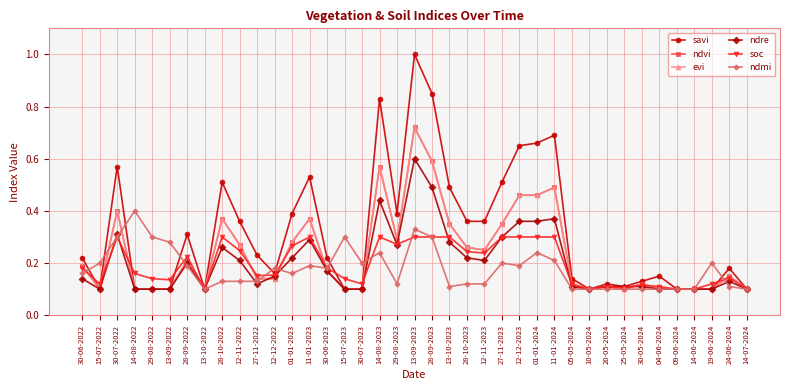

Does the chart have visible grid lines?

Yes